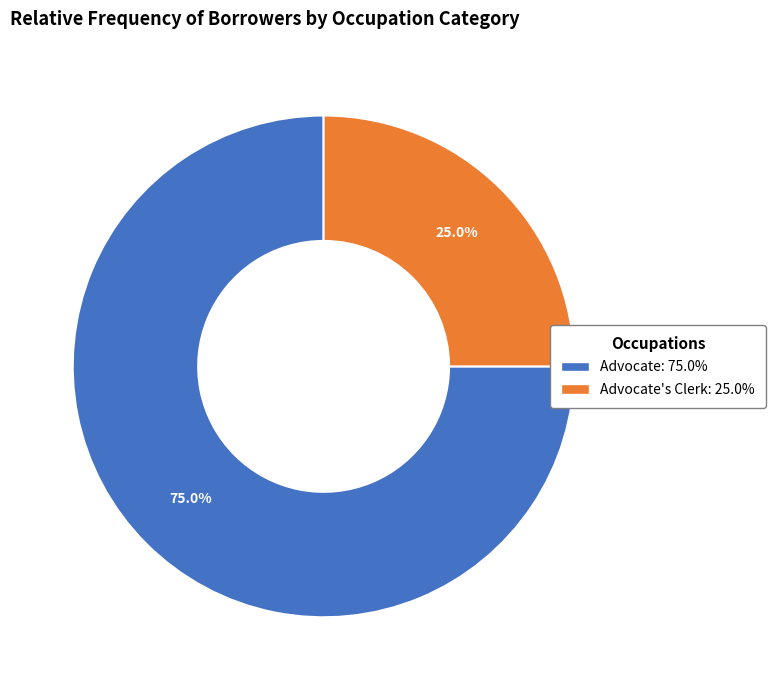

Does any single category account for the majority?

Yes